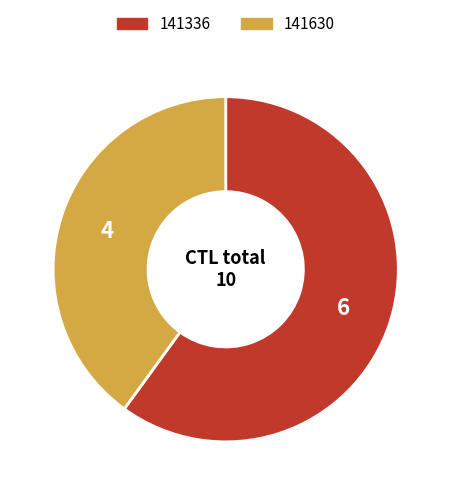

Between 141630 and 141336, which is larger?

141336